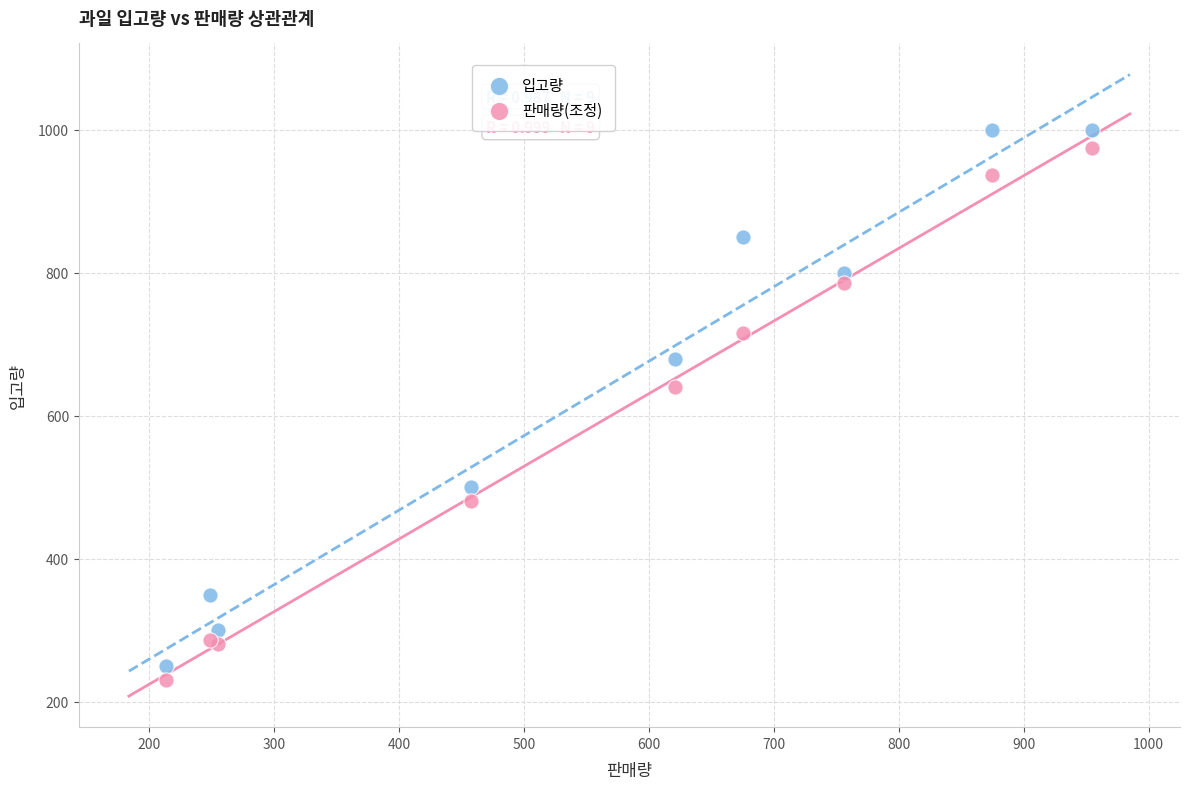

Which series contains the highest Y value?

입고량